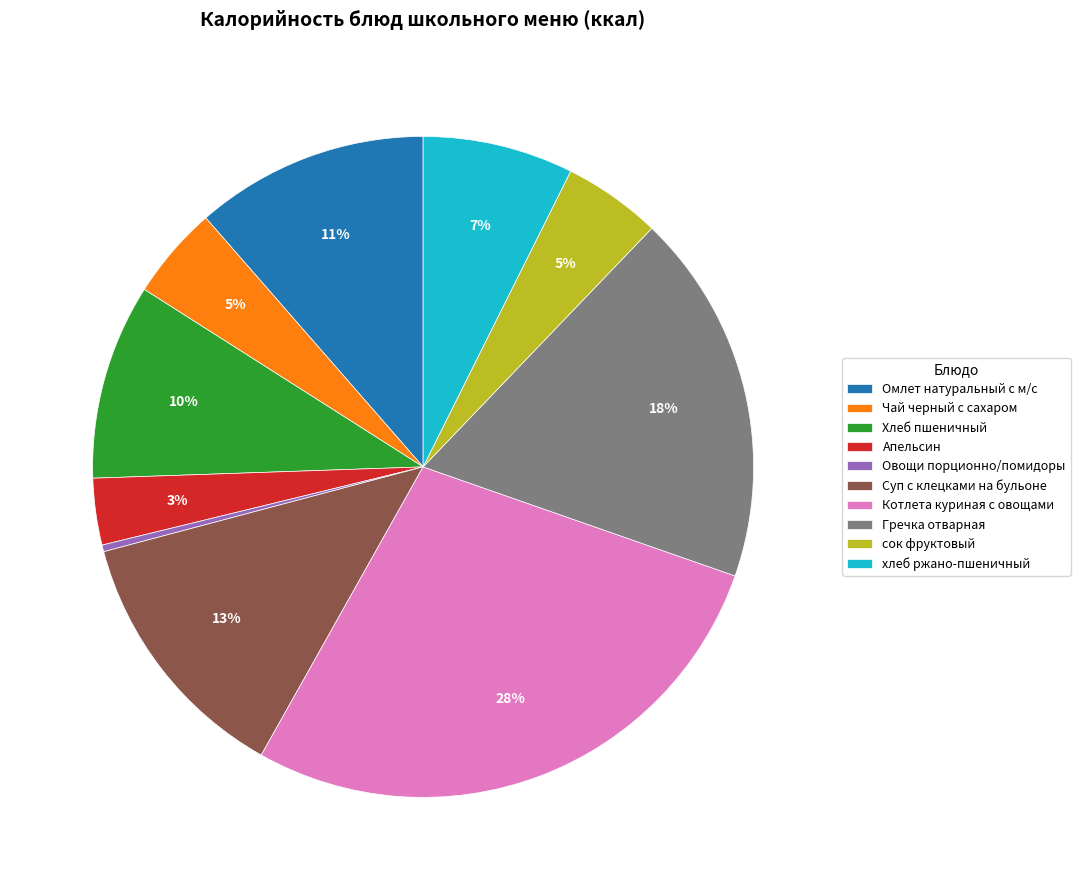

Does Гречка отварная represent more than half of the total?

No